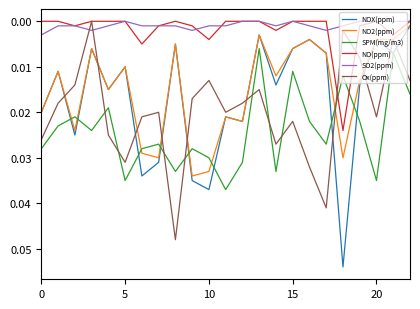

How many intersections are there between Ox(ppm) and NOX(ppm)?

10